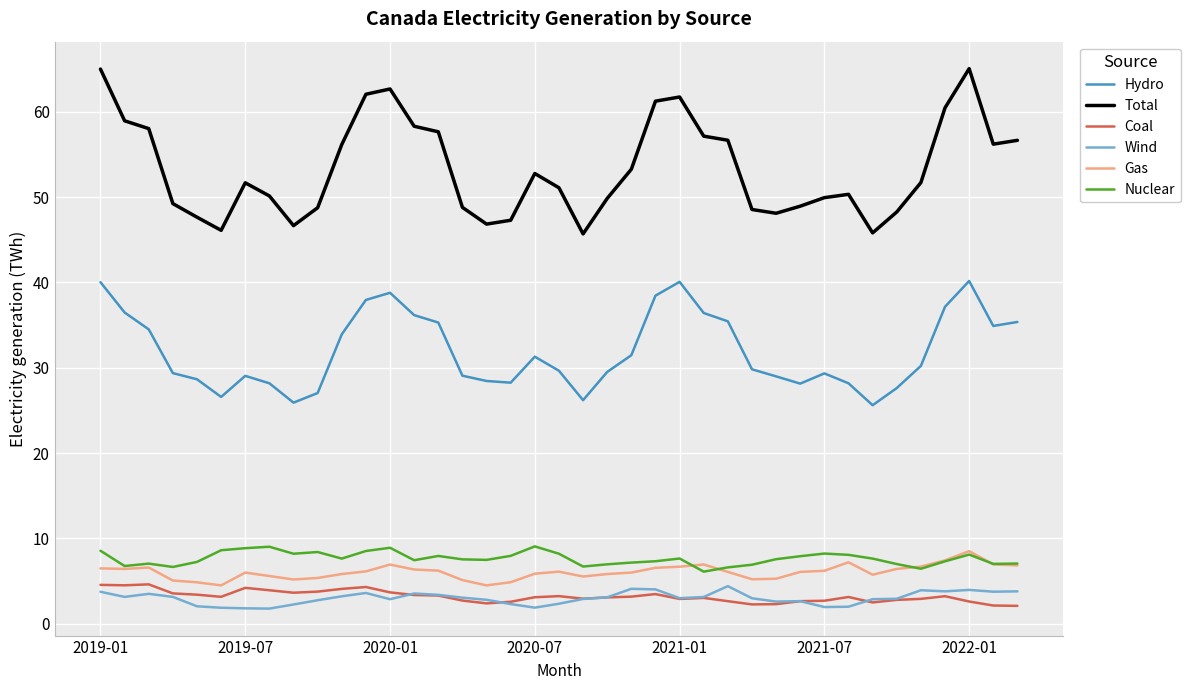

True or false: Wind and Hydro cross at least once.

False